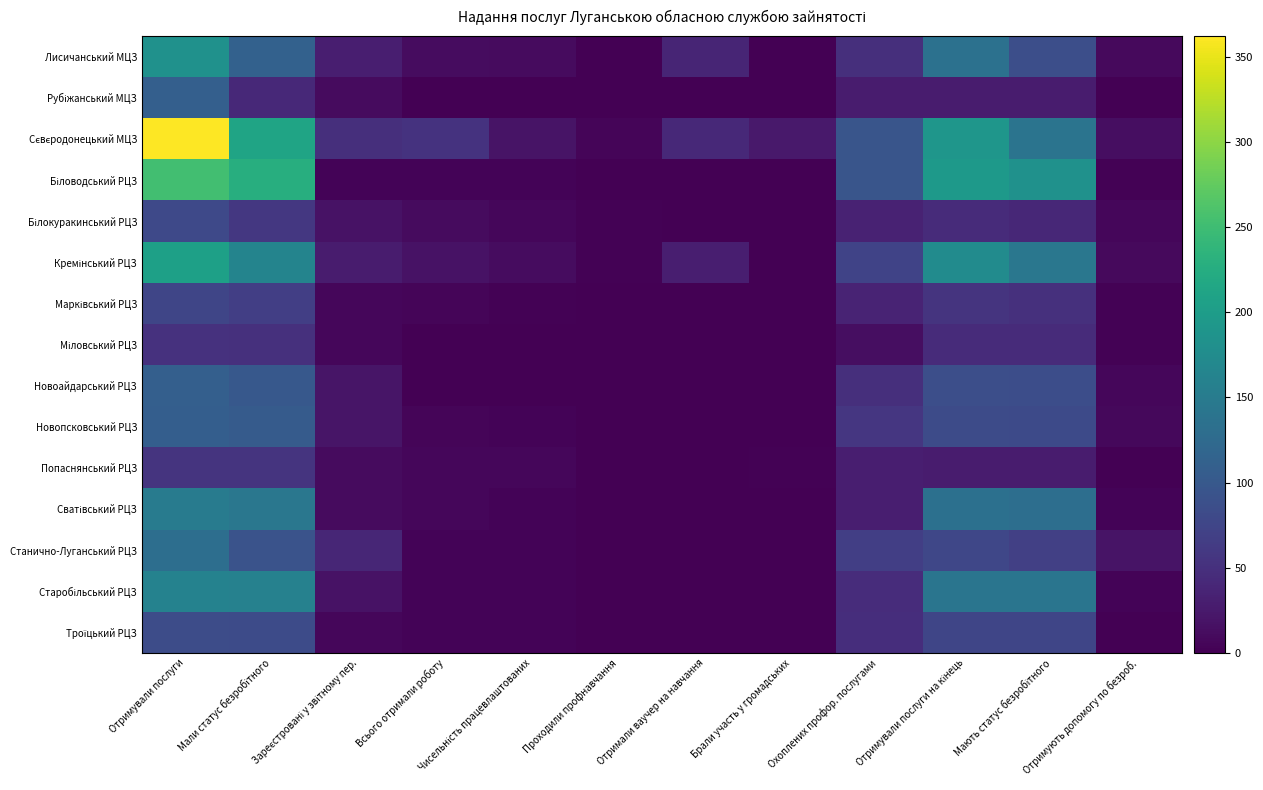

At how many categories does at least one series exceed 82?

5